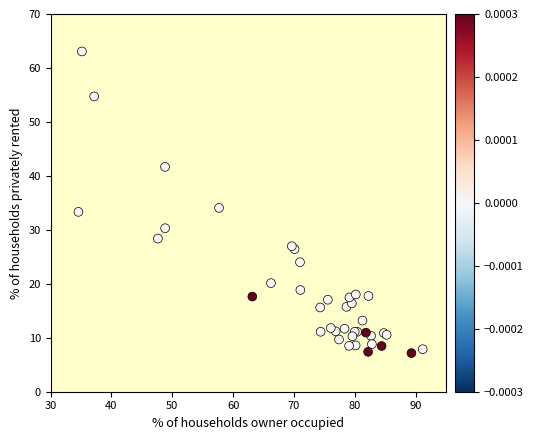

What Y value in the scatter plot is closest to 35?

34.1